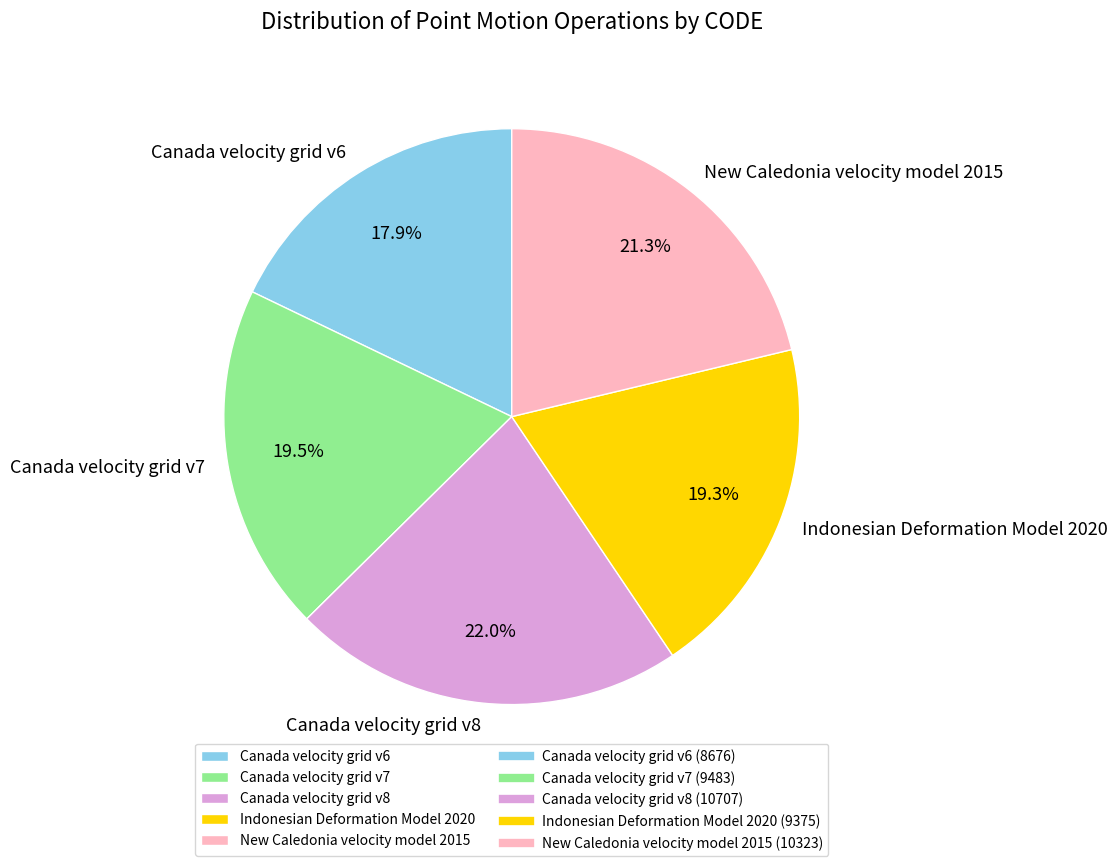

Is there a majority slice in this chart?

No